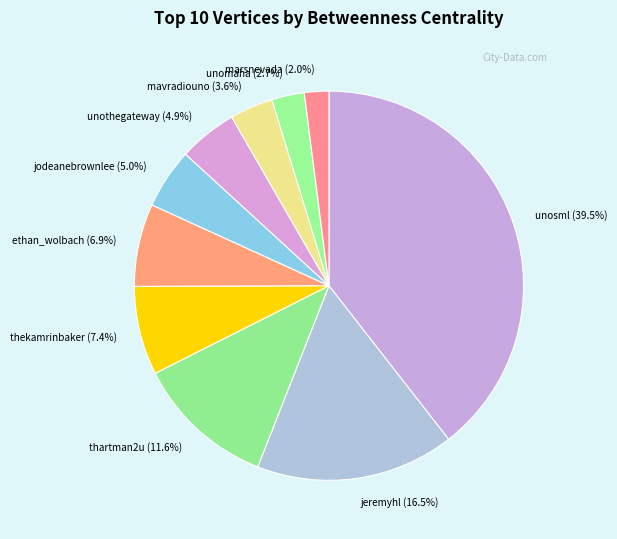

Does jodeanebrownlee account for over 50% of the chart?

No